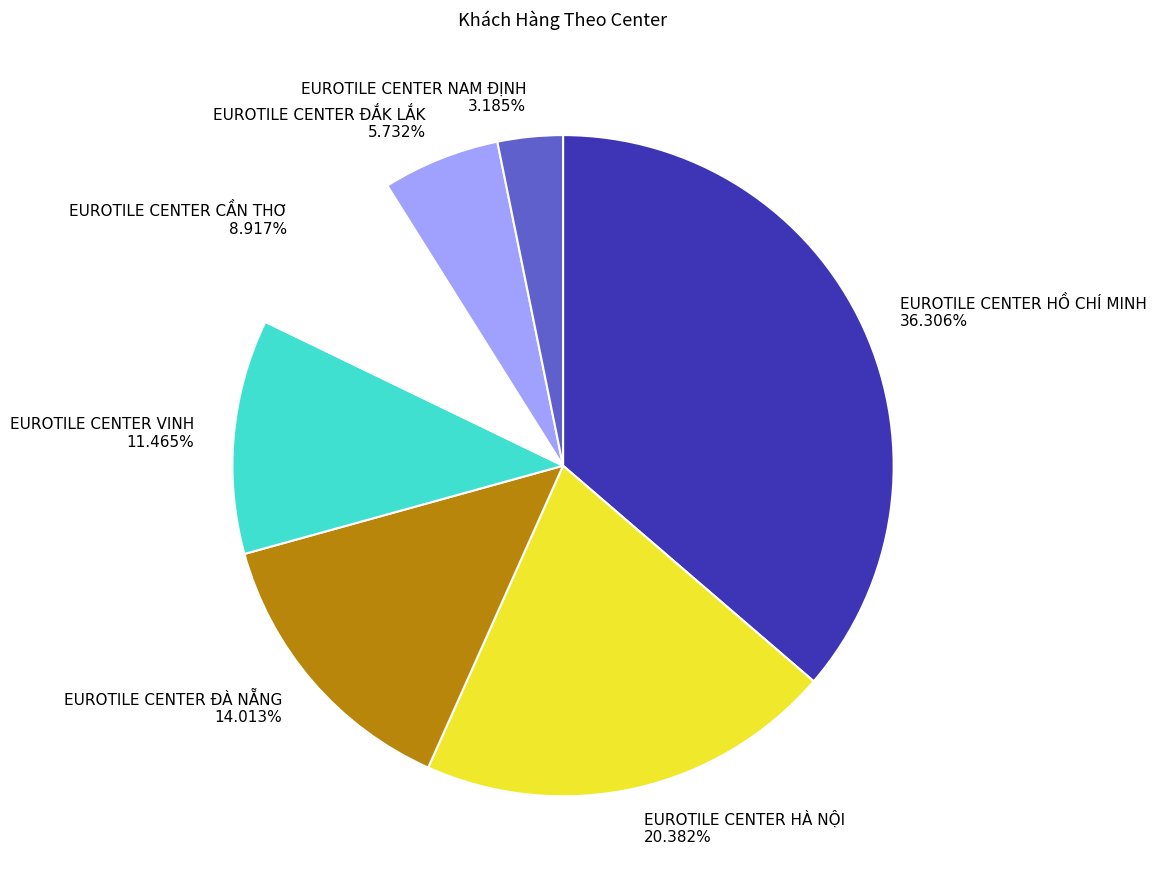

What is the total percentage of EUROTILE CENTER CẦN THƠ and EUROTILE CENTER NAM ĐỊNH?

12.1%